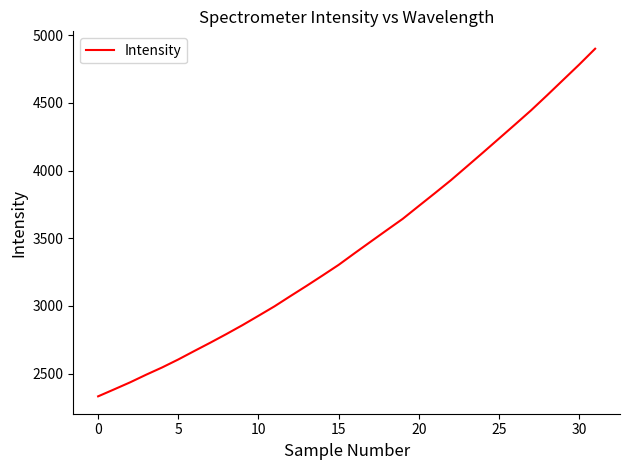

True or false: there are more than 1 points higher than both neighbors.

False